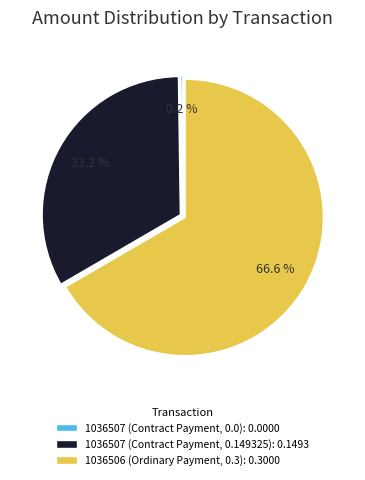

Which has a higher value, 1036507 (Contract Payment, 0.149325): 0.1493 or 1036506 (Ordinary Payment, 0.3): 0.3000?

1036506 (Ordinary Payment, 0.3): 0.3000